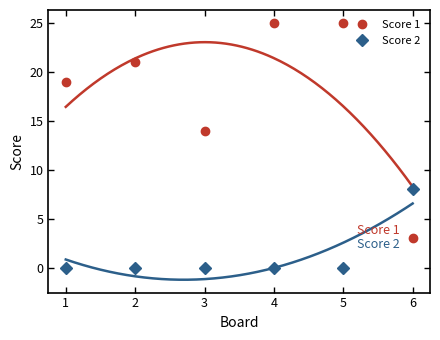

What is the difference between the maximum and minimum values in the Score 2 series?

8